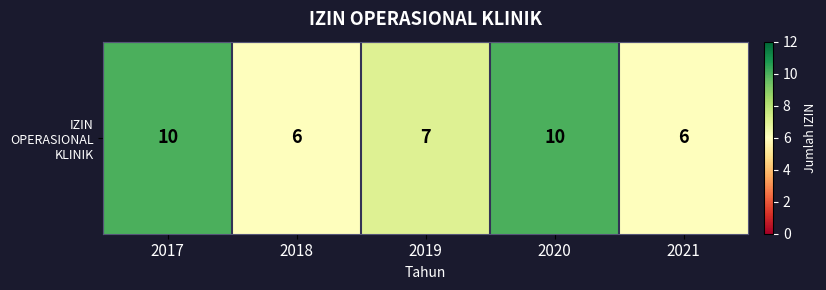

How many values are below 7?

2